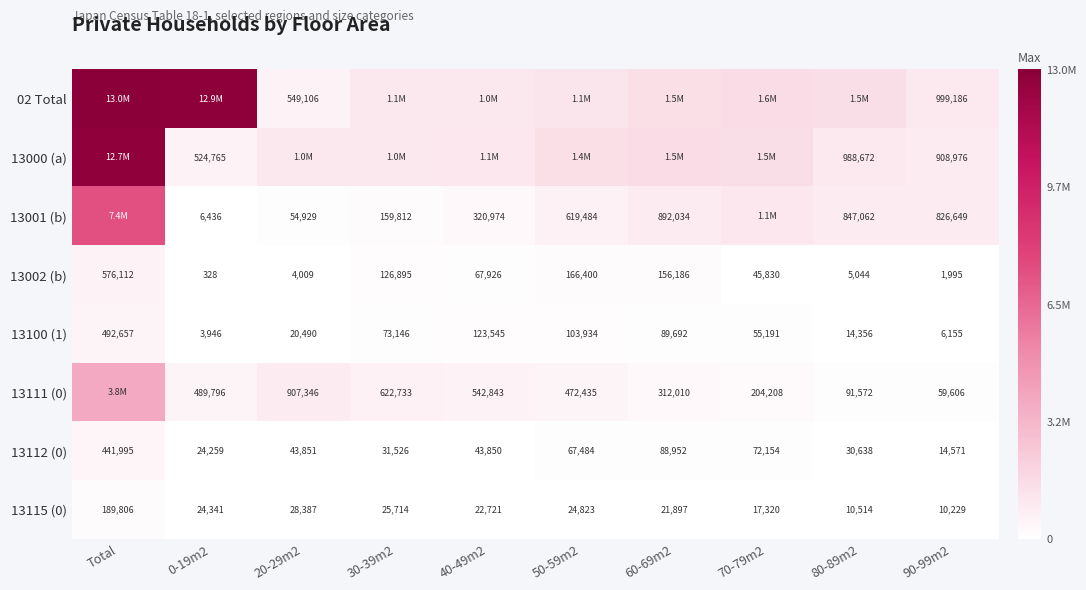

List the labels in order of 13100 (1) value, largest first.

Total, 40-49m2, 50-59m2, 60-69m2, 30-39m2, 70-79m2, 20-29m2, 80-89m2, 90-99m2, 0-19m2